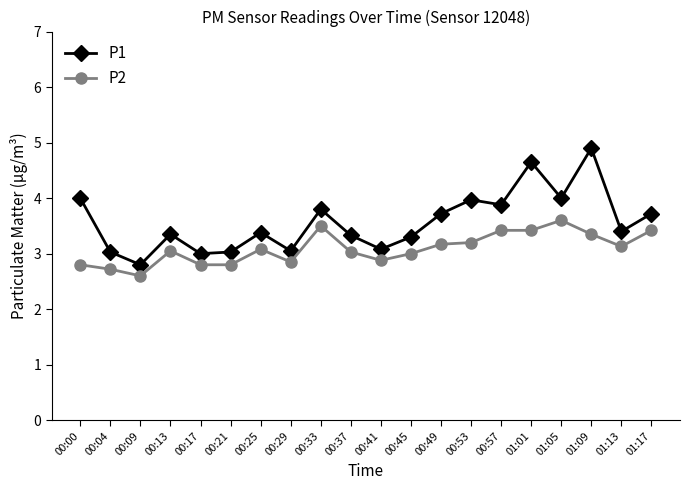

True or false: P2 and P1 cross at least once.

False